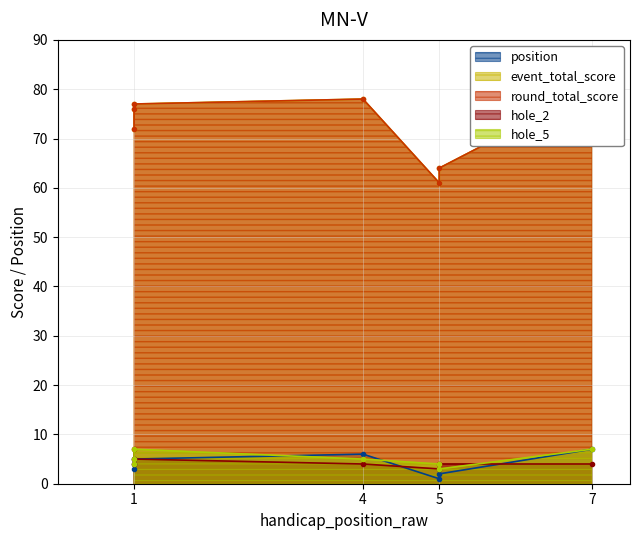

Is it true that event_total_score equals 39 at 5?

False